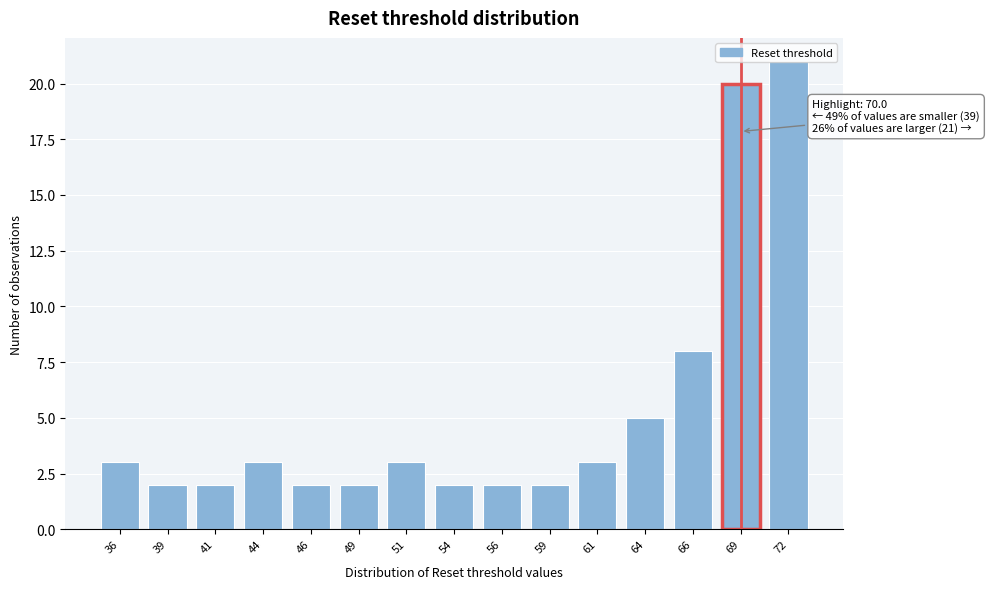

Where is the data nearest to the value 11?

66